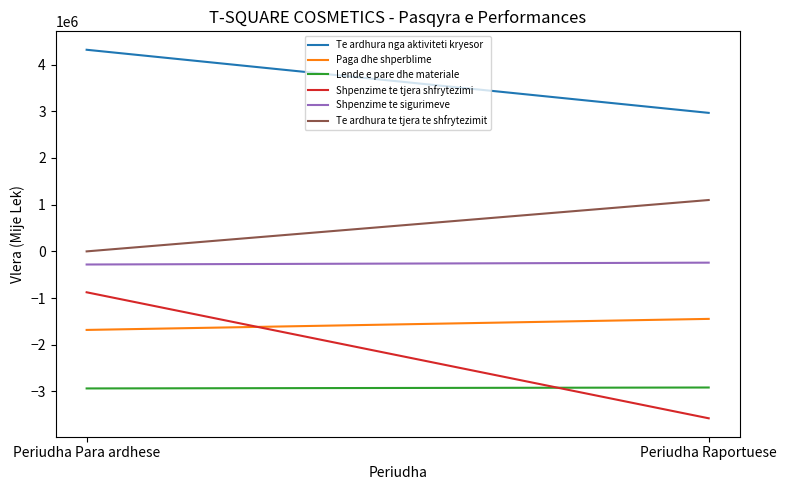

How many data points does each series have?

2